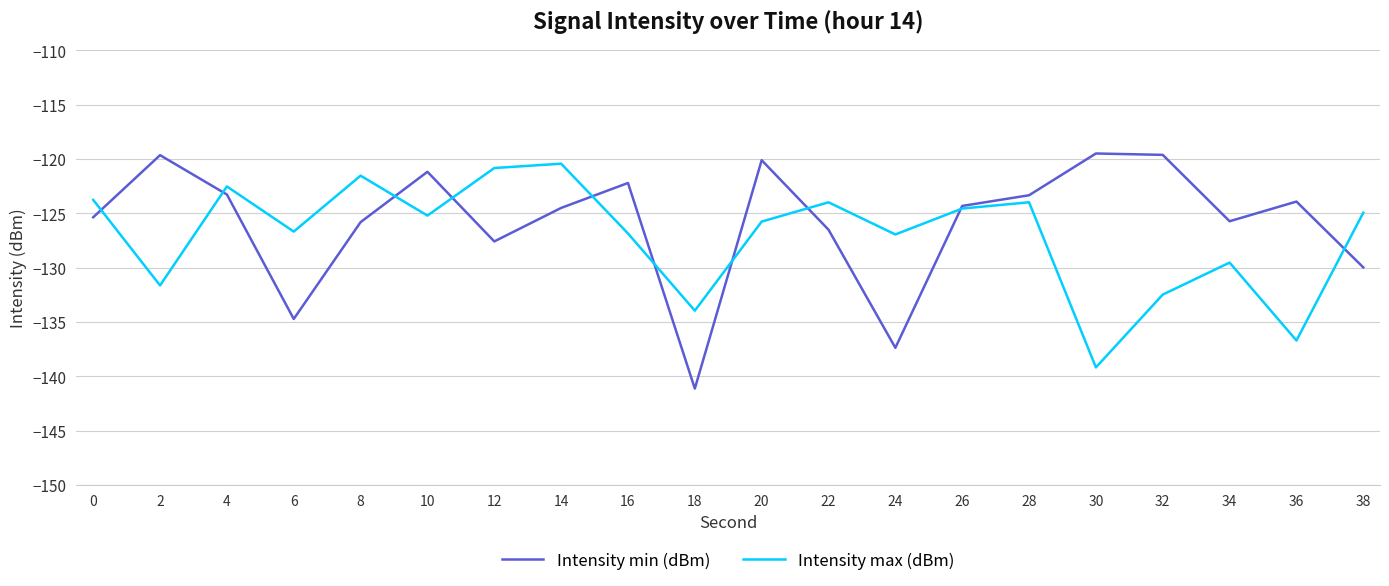

Is the value of Intensity max (dBm) at 6 greater than the value of Intensity min (dBm) at 20?

No